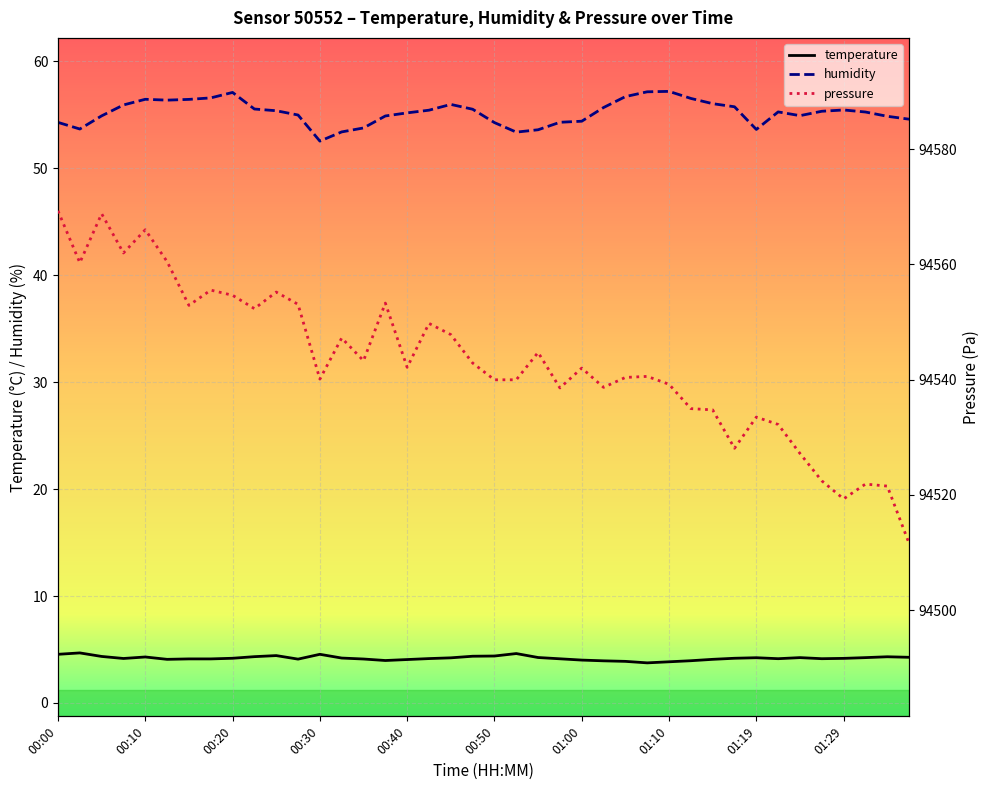

What is the highest value of the humidity series?

57.2